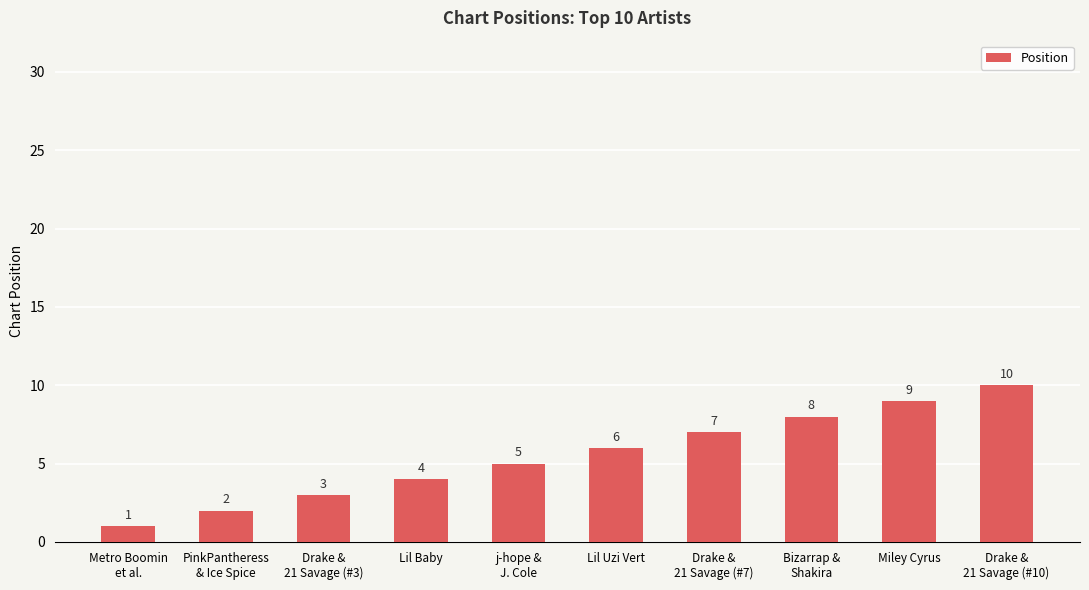

Is it true that the value at Drake &
21 Savage (#3) is 5?

False